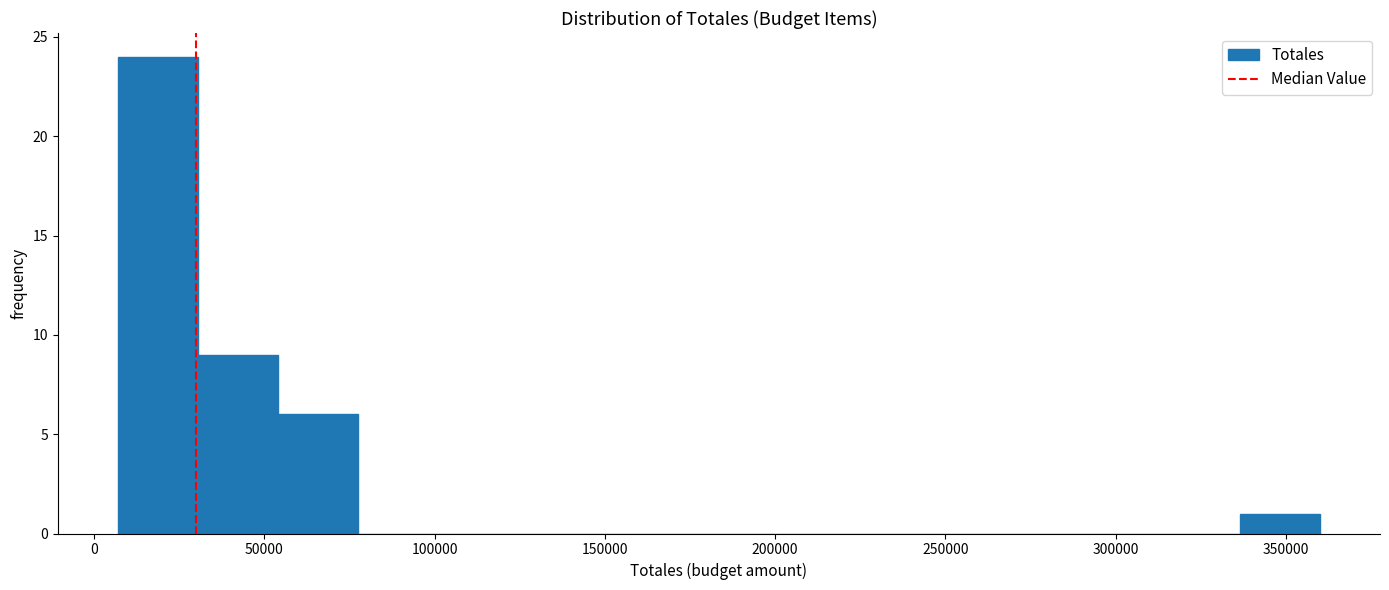

Reading left to right, list every bar in this chart as the range it spans on the x-axis followed by its height. Neither the bar edges nor the heights are printed on the chart, so give them approximately, as read against the axes.

5000 to 30000: 24
30000 to 55000: 9
55000 to 80000: 6
80000 to 100000: 0
100000 to 125000: 0
125000 to 150000: 0
150000 to 170000: 0
170000 to 195000: 0
195000 to 220000: 0
220000 to 240000: 0
240000 to 265000: 0
265000 to 290000: 0
290000 to 315000: 0
315000 to 335000: 0
335000 to 360000: 1